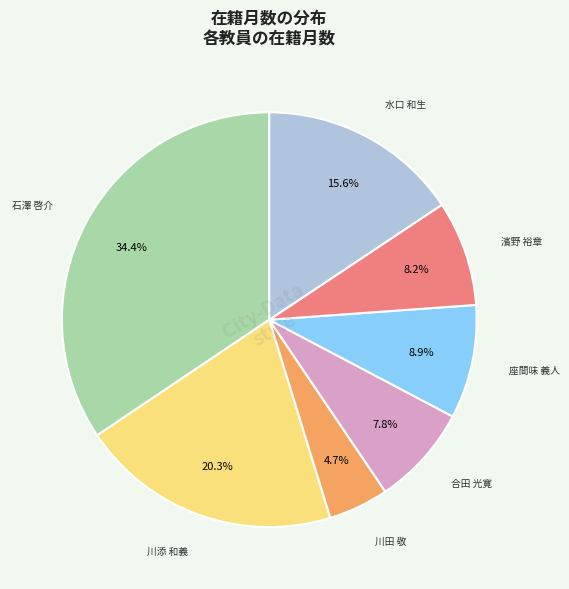

To the nearest percent, what is the average slice percentage?

14%